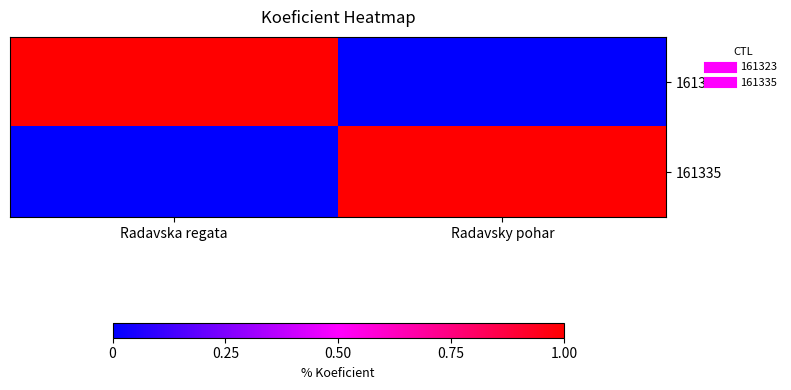

What is the difference between the highest and lowest values at Radavska regata?

1